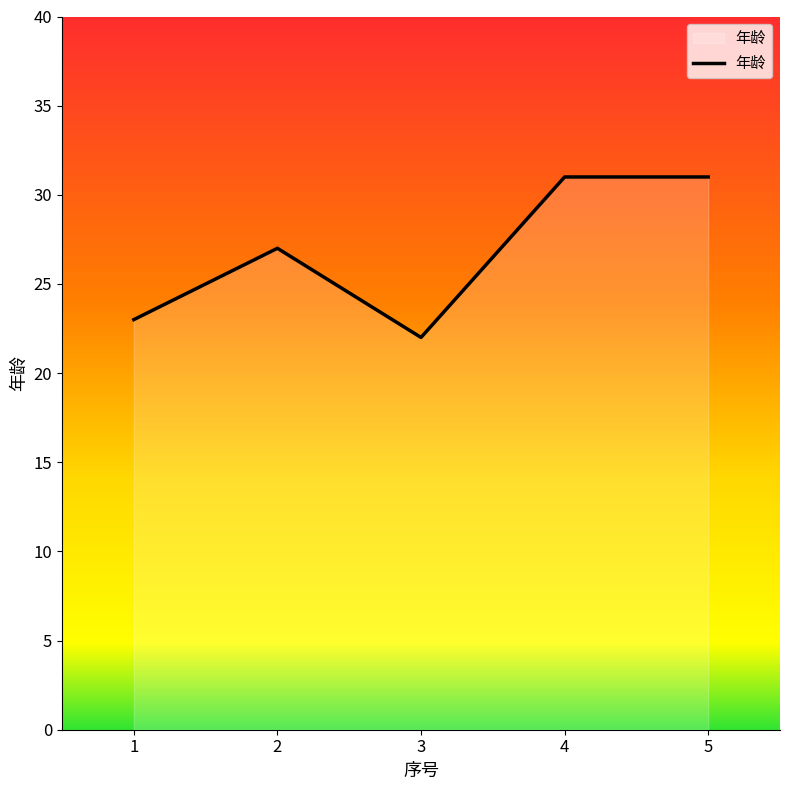

At which label is the value closest to 26?

2